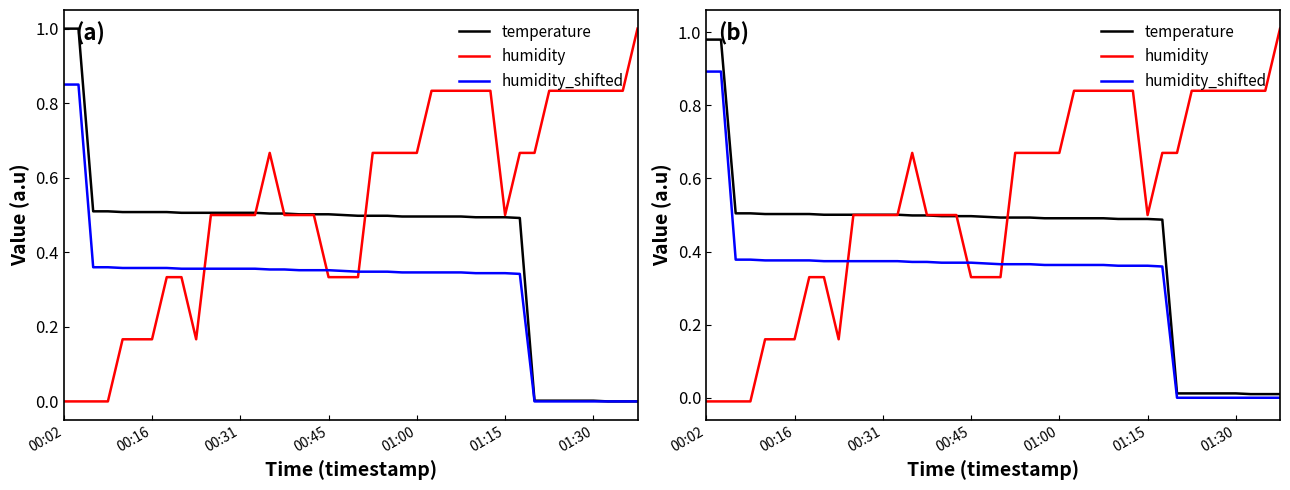

Which has a higher value, 38 or 01:00?

01:00